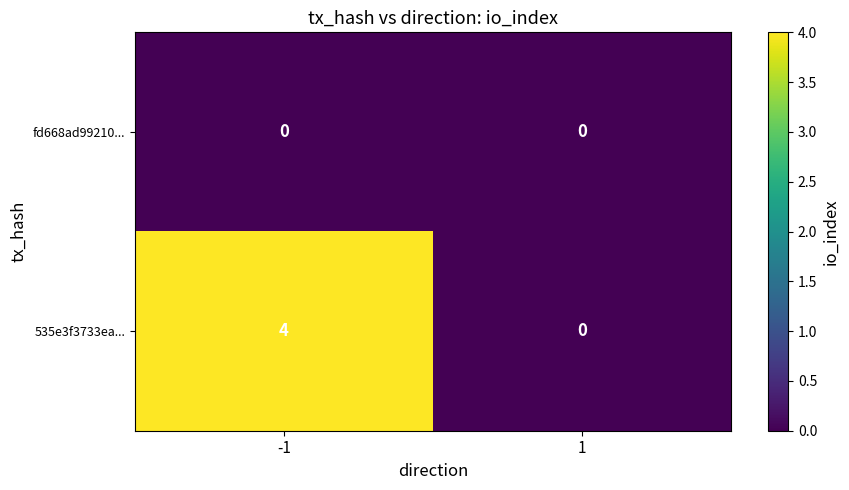

What is the greatest value displayed?

4